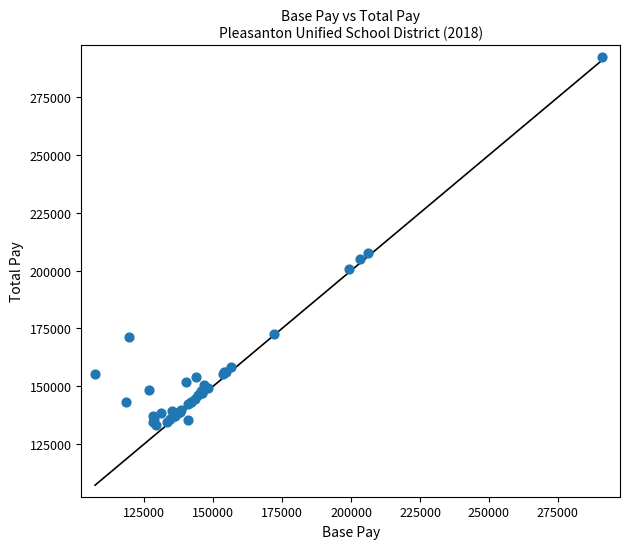

What Y value in the scatter plot is closest to 212751?

207624